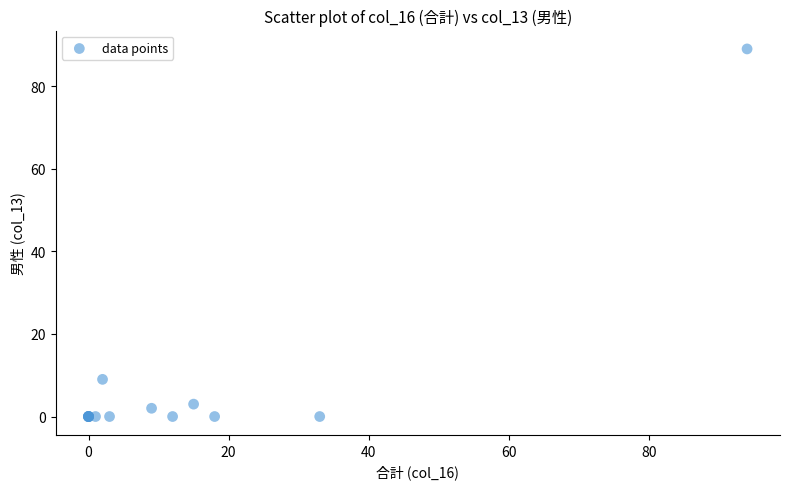

What Y value in the scatter plot is closest to 44?

9